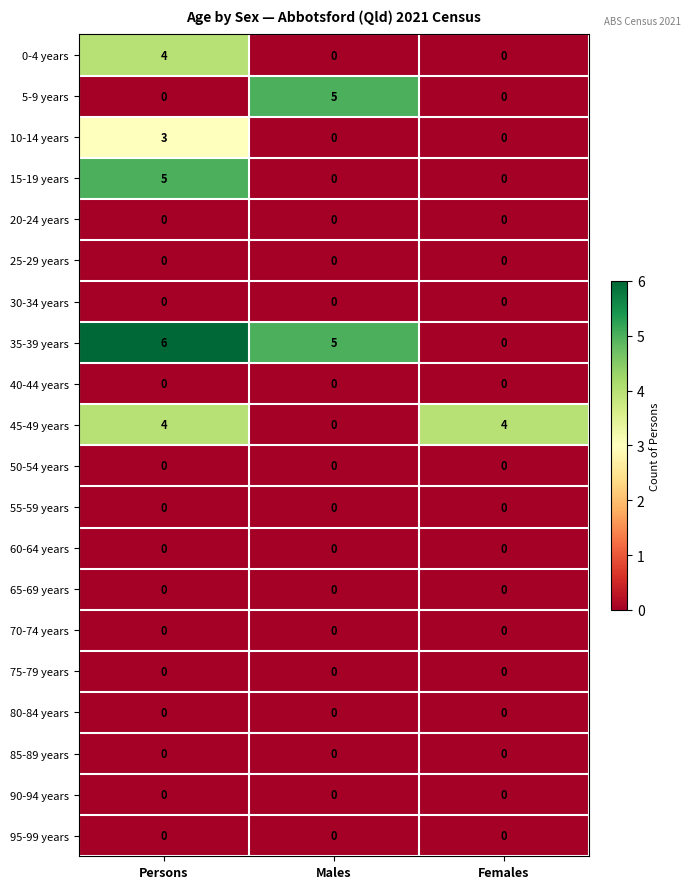

What is the total value across all series at Males?

10